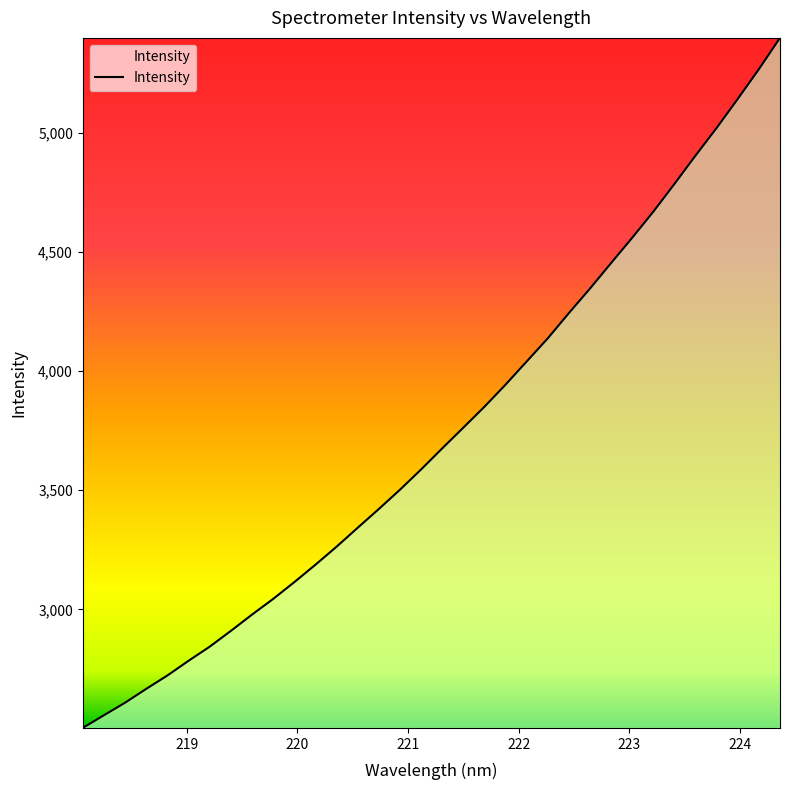

What is the maximum value shown in the chart?

5397.9